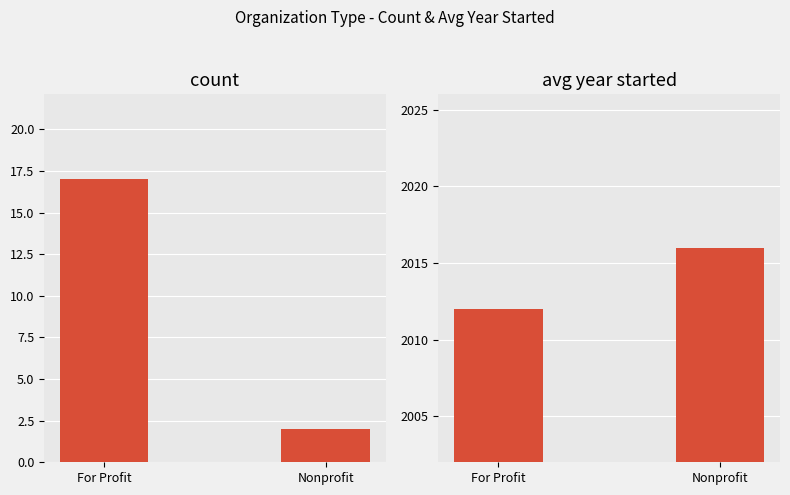

What is the total value across all series at For Profit?

2029